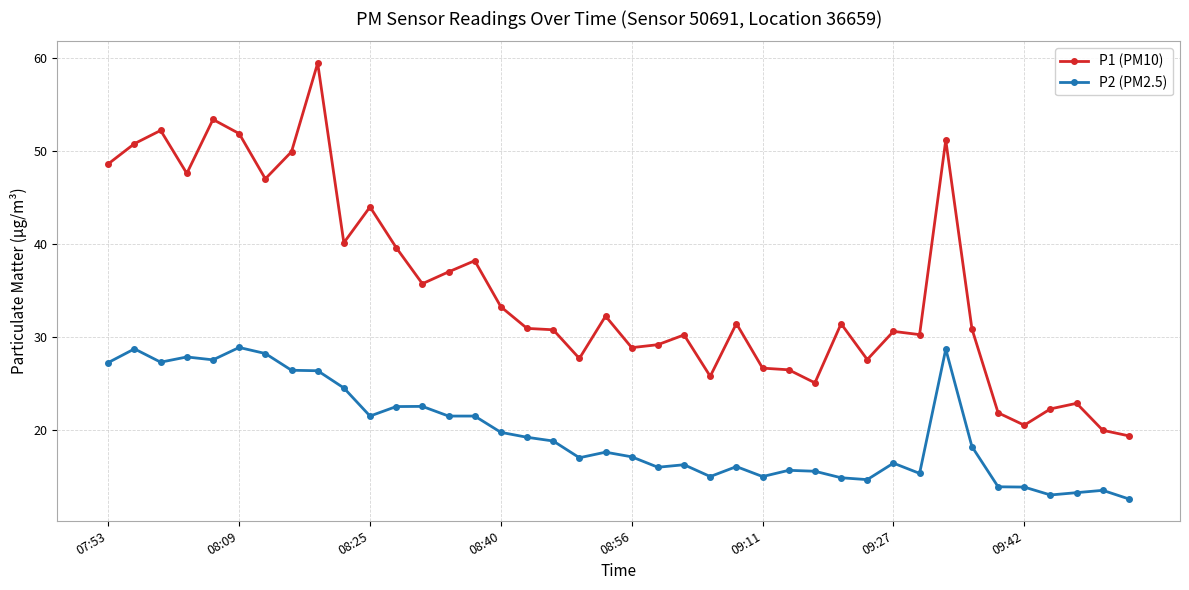

What is the value of the P2 (PM2.5) point at the 37th from the left?

13.0